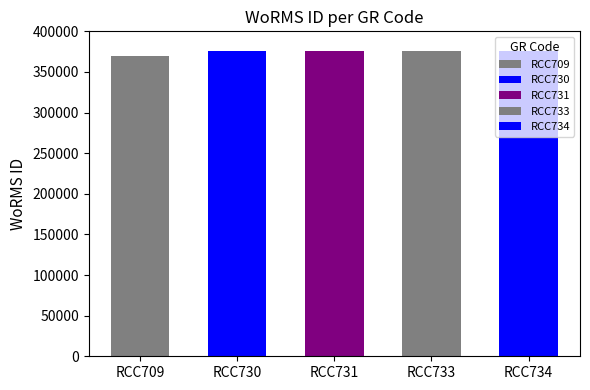

Does the chart contain stacked bars?

No